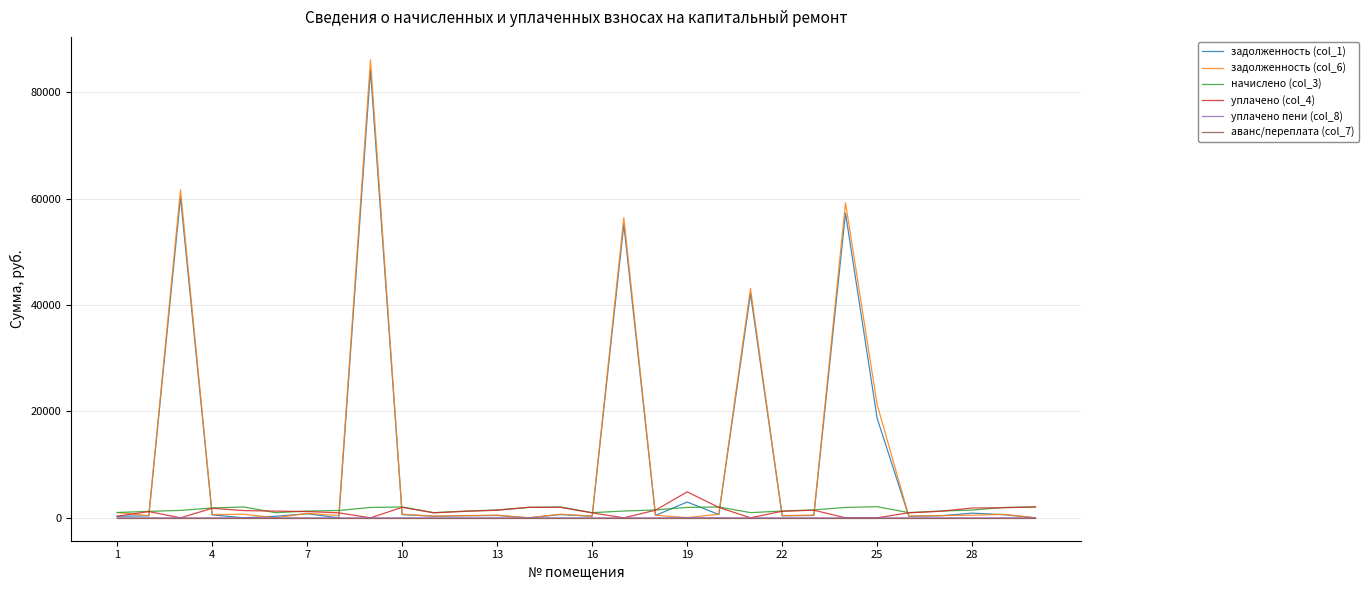

Which series has the widest spread of values?

задолженность (col_6)